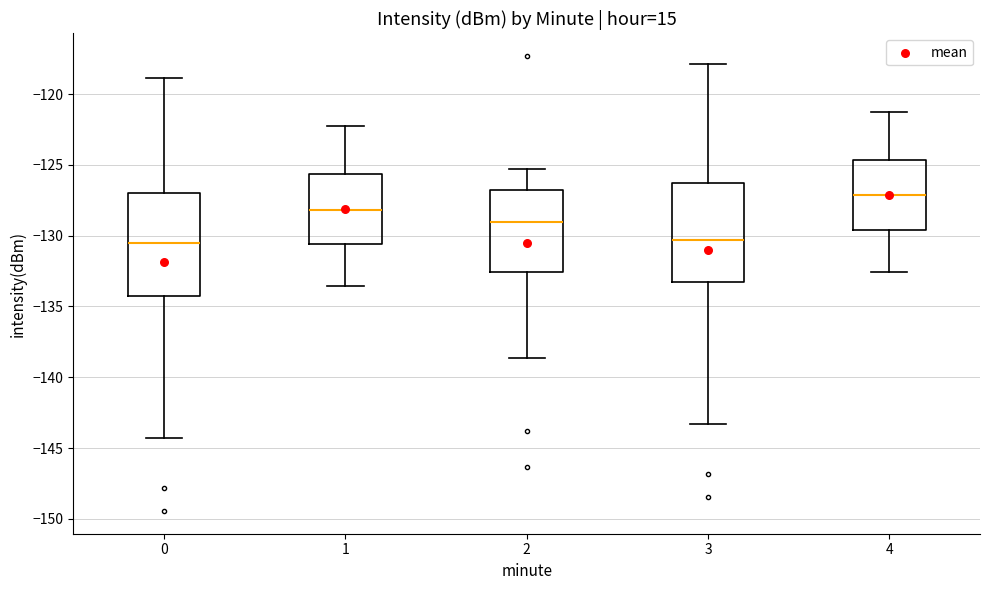

Which box has the highest median line?

4